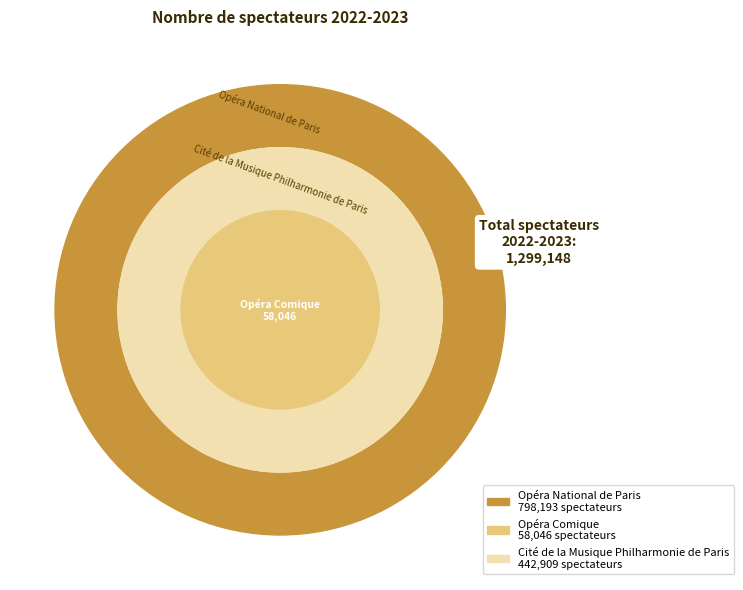

What percentage is NOT represented by Opéra Comique?

95.5%